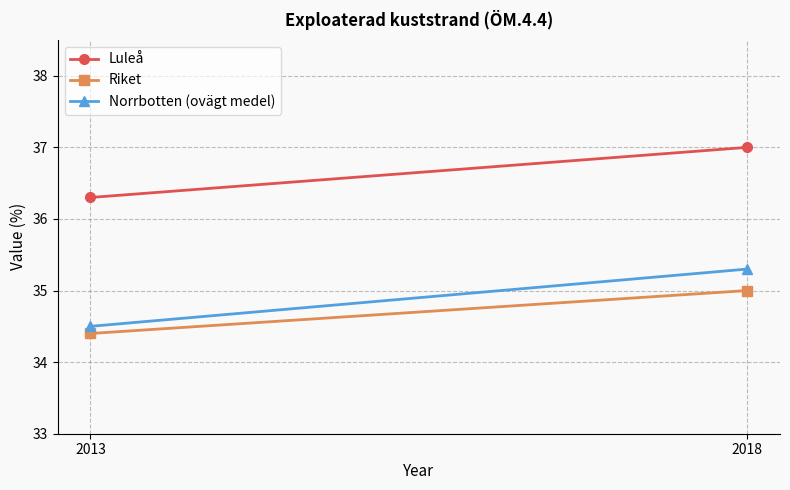

Reading right to left, list all the values displayed in this chart.

Luleå: 2018=37.0	2013=36.3
Riket: 2018=35.0	2013=34.4
Norrbotten (ovägt medel): 2018=35.3	2013=34.5